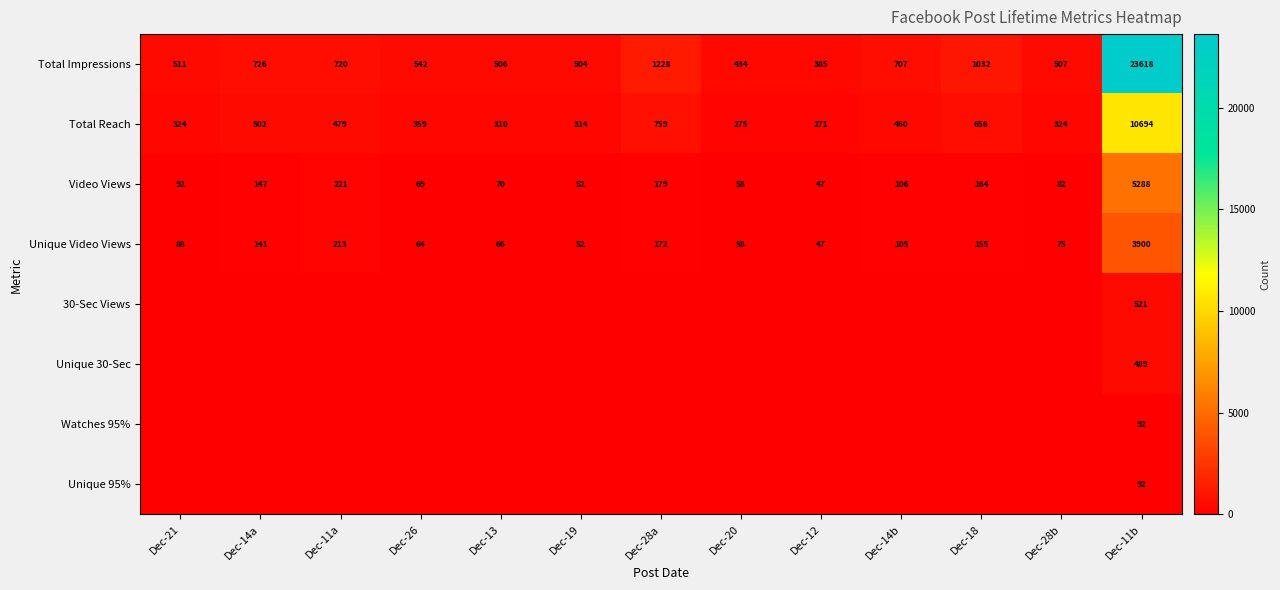

List the labels in order of Unique Video Views value, smallest first.

Dec-12, Dec-19, Dec-20, Dec-26, Dec-13, Dec-28b, Dec-21, Dec-14b, Dec-14a, Dec-18, Dec-28a, Dec-11a, Dec-11b